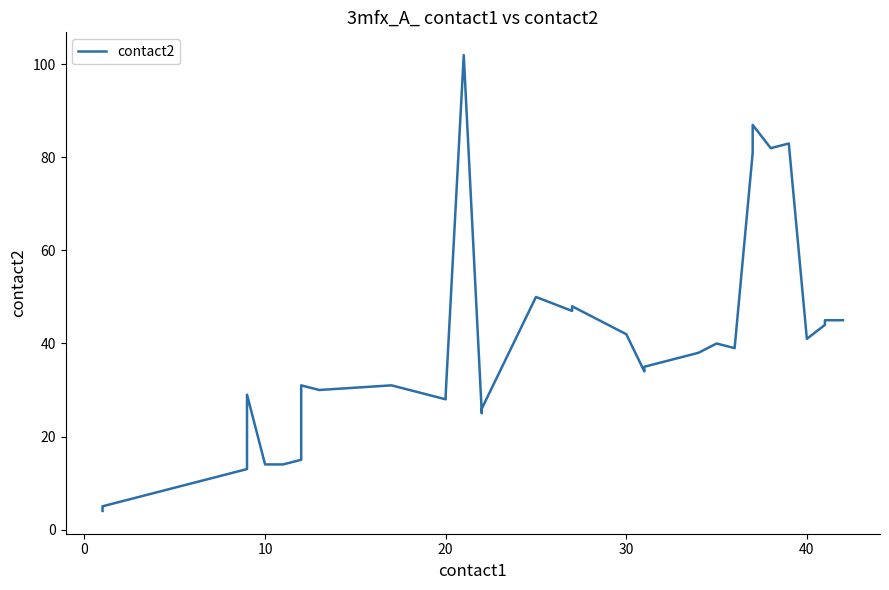

Between 0 and 10, which is larger?

10